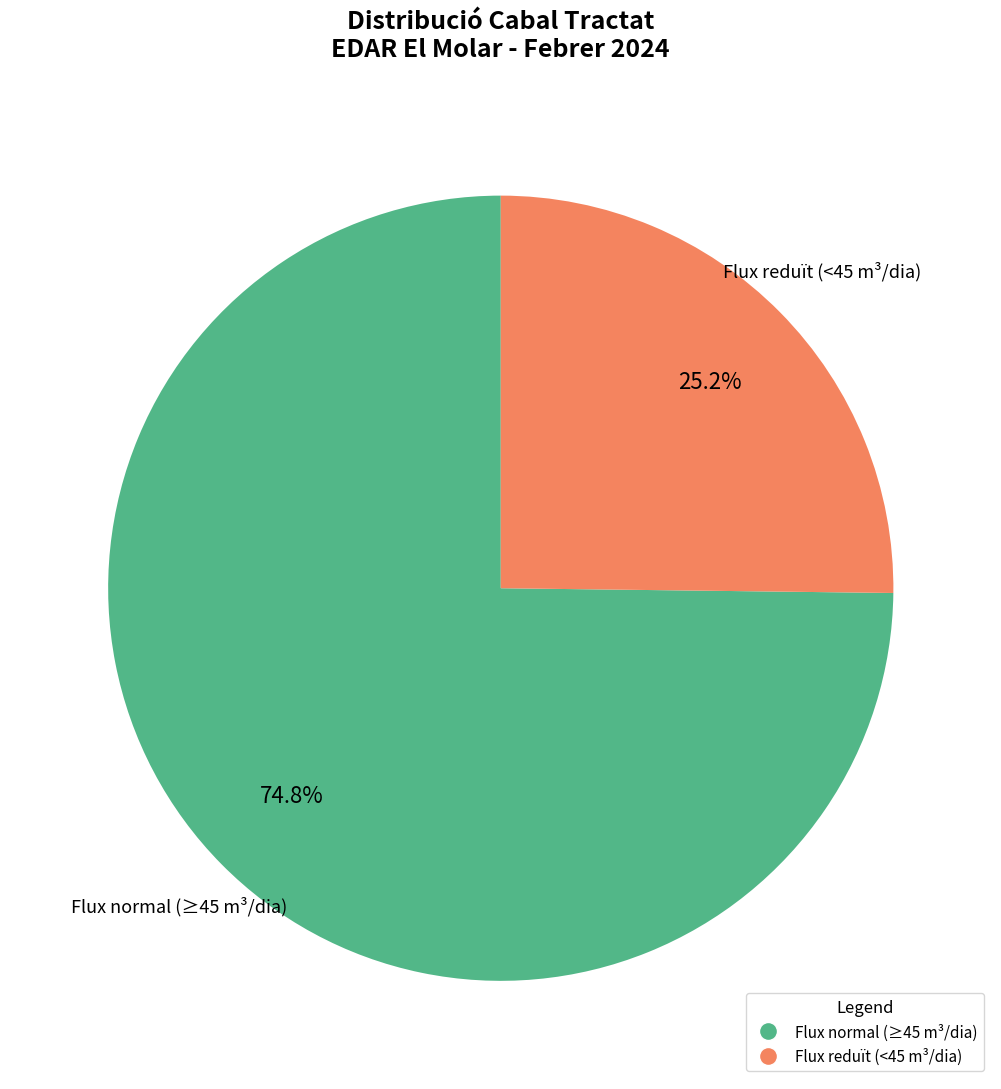

Which slice is the smallest?

Flux reduït (<45 m³/dia)